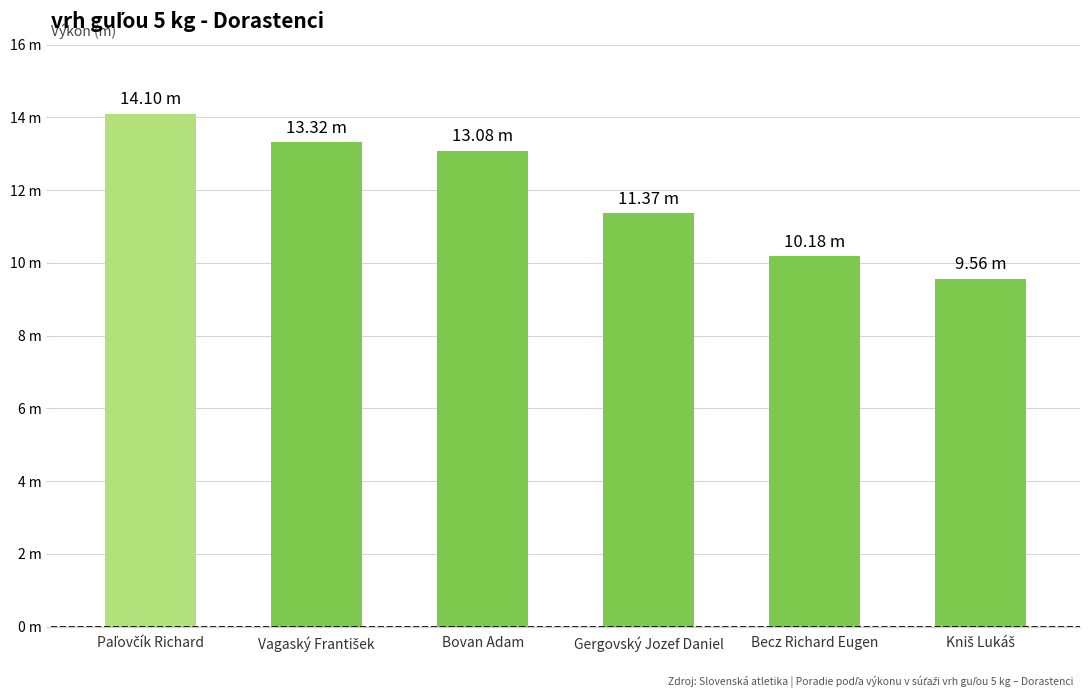

Rank the categories by value from lowest to highest.

Kniš Lukáš, Becz Richard Eugen, Gergovský Jozef Daniel, Bovan Adam, Vagaský František, Paľovčík Richard